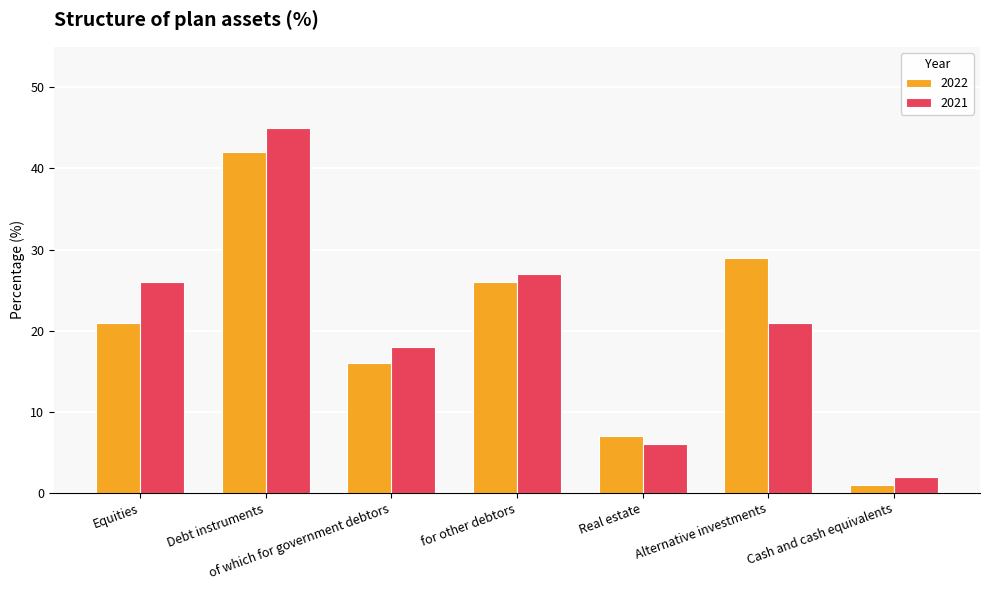

At which category does the chart reach its peak across all series?

Debt instruments